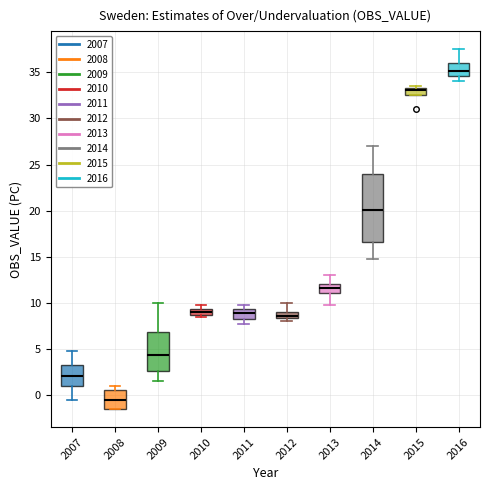

Which box is the tallest, from its lower edge to its upper edge?

2014